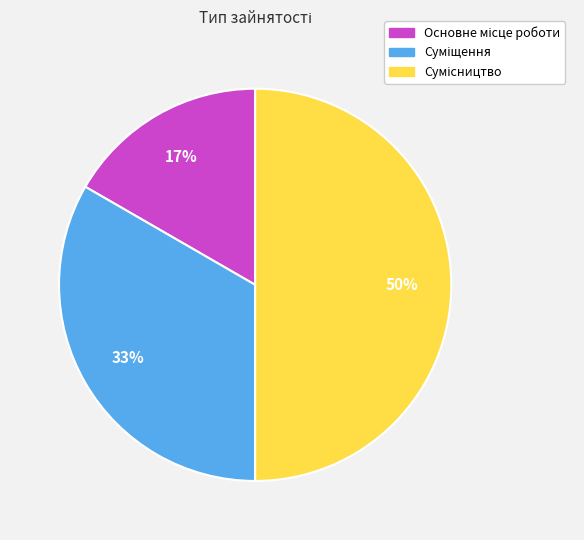

To the nearest percent, what is the average slice percentage?

33%